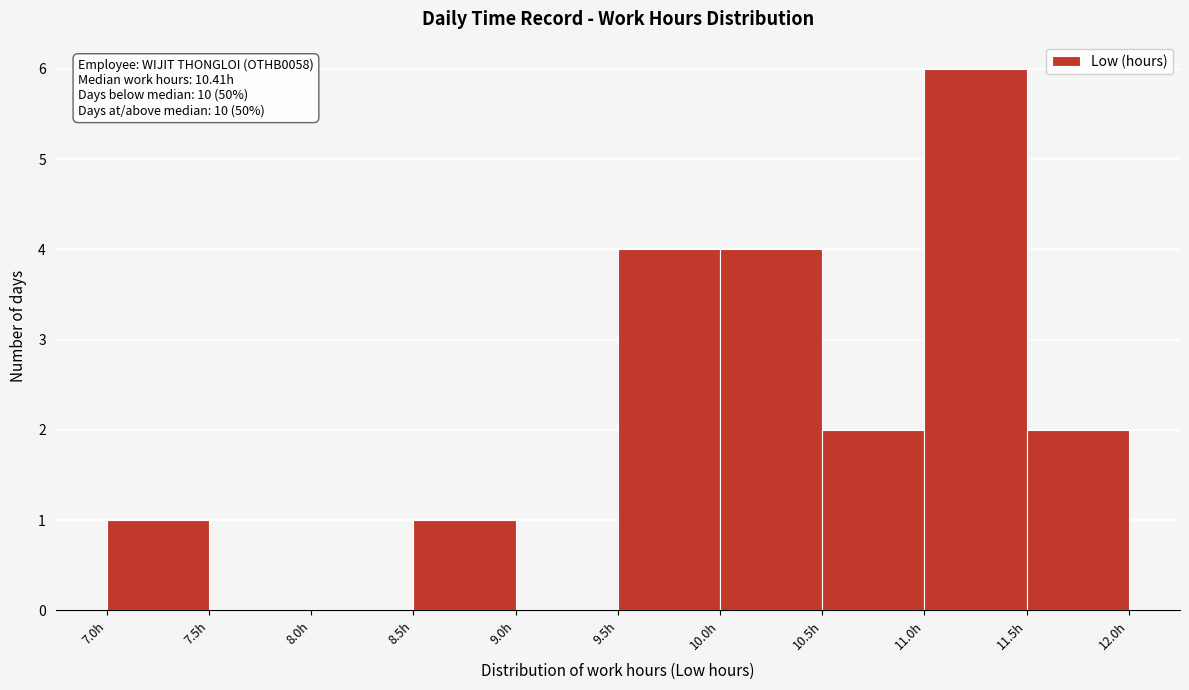

Which range on the x-axis has the tallest bar?

11.0 to 11.5